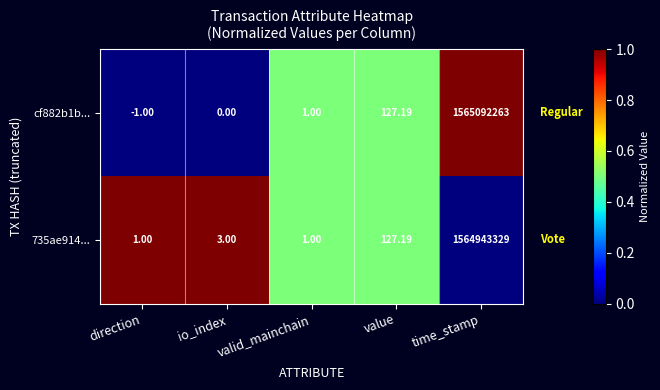

What is the total value across all series at value?

254.4